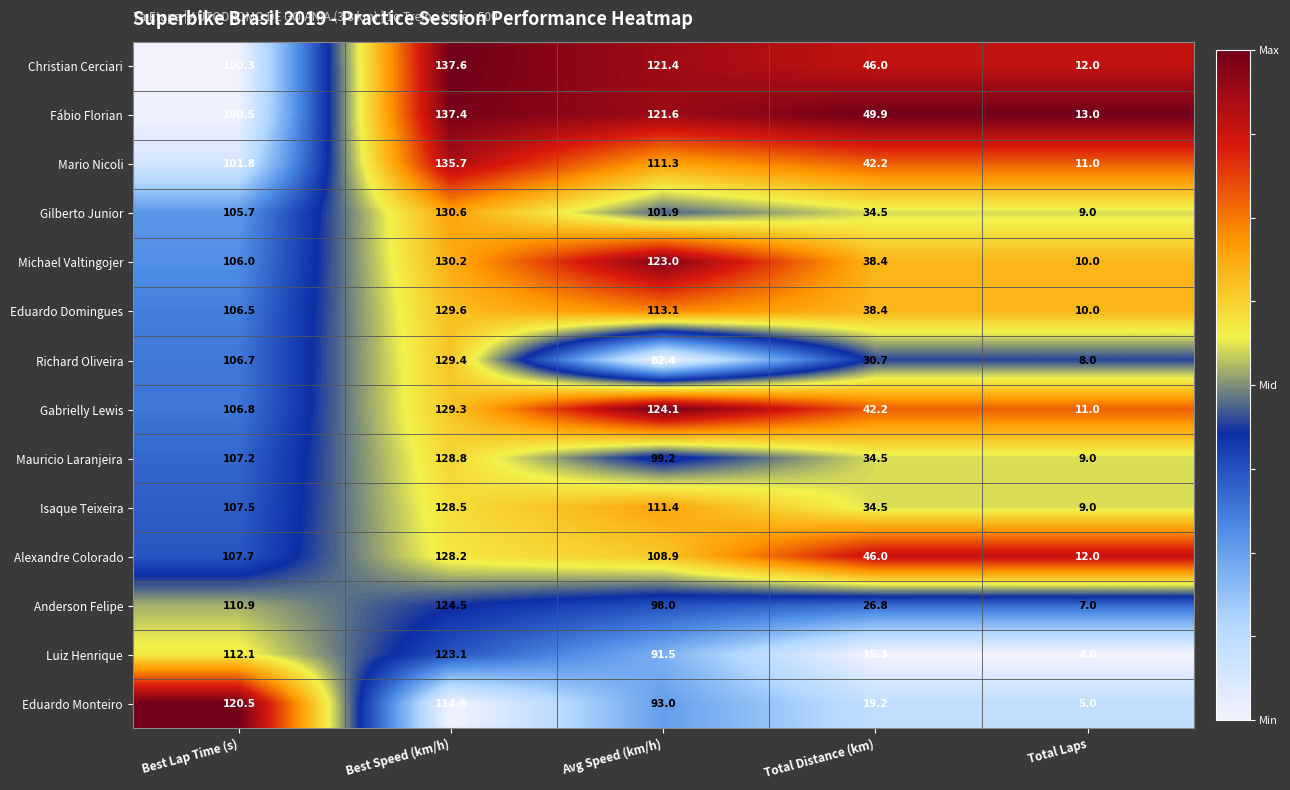

At Best Lap Time (s), list the series in order from smallest to largest.

Christian Cerciari, Fábio Florian, Mario Nicoli, Gilberto Junior, Michael Valtingojer, Eduardo Domingues, Richard Oliveira, Gabrielly Lewis, Mauricio Laranjeira, Isaque Teixeira, Alexandre Colorado, Anderson Felipe, Luiz Henrique, Eduardo Monteiro